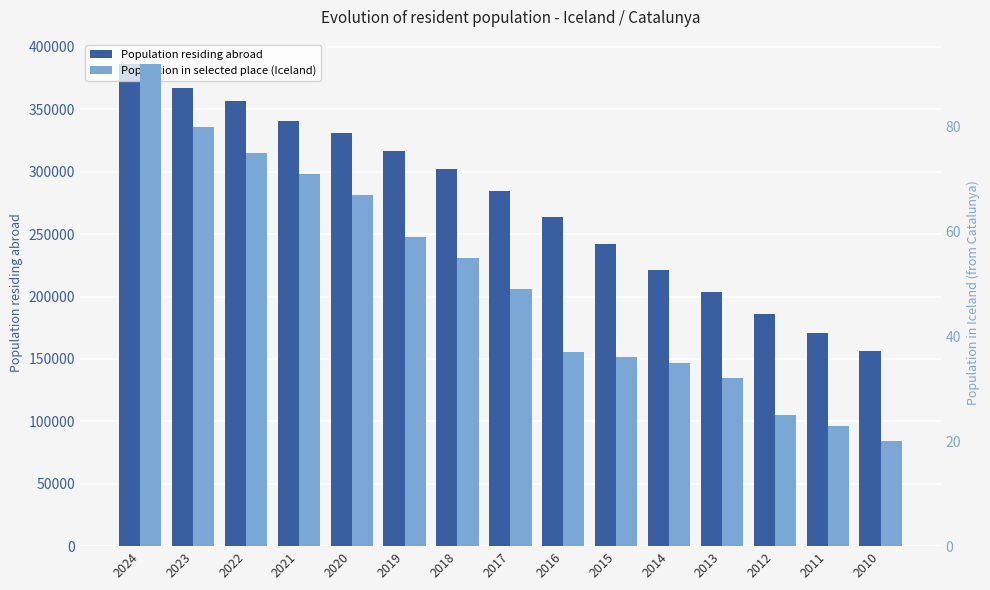

Reading right to left, list all the values displayed in this chart.

Population residing abroad: 2010=156400	2011=170909	2012=185848	2013=203250	2014=221444	2015=242070	2016=264034	2017=284374	2018=302525	2019=316599	2020=331189	2021=340514	2022=357011	2023=367367	2024=386486
Population in selected place (Iceland): 2010=20	2011=23	2012=25	2013=32	2014=35	2015=36	2016=37	2017=49	2018=55	2019=59	2020=67	2021=71	2022=75	2023=80	2024=92